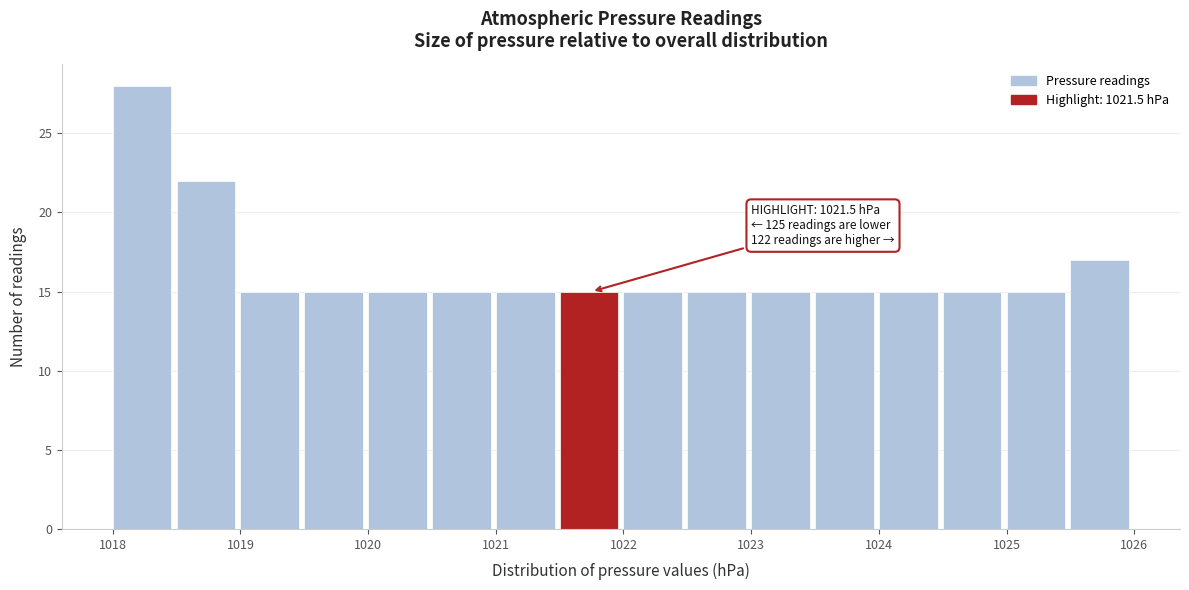

Which range on the x-axis has the tallest bar?

1018.0 to 1018.5